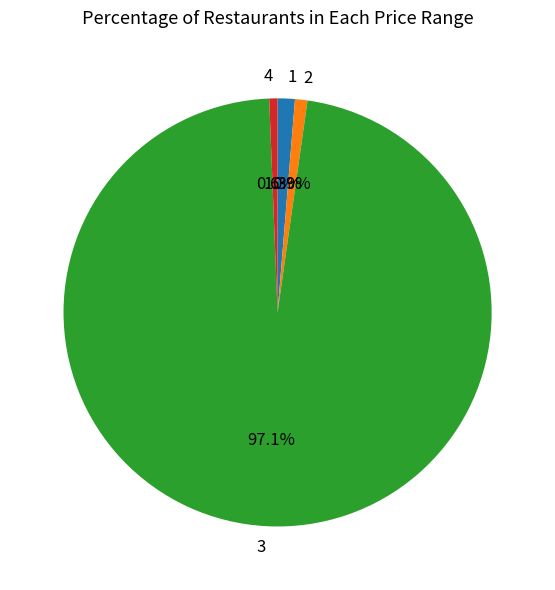

Is there any slice that represents more than half of the pie?

Yes